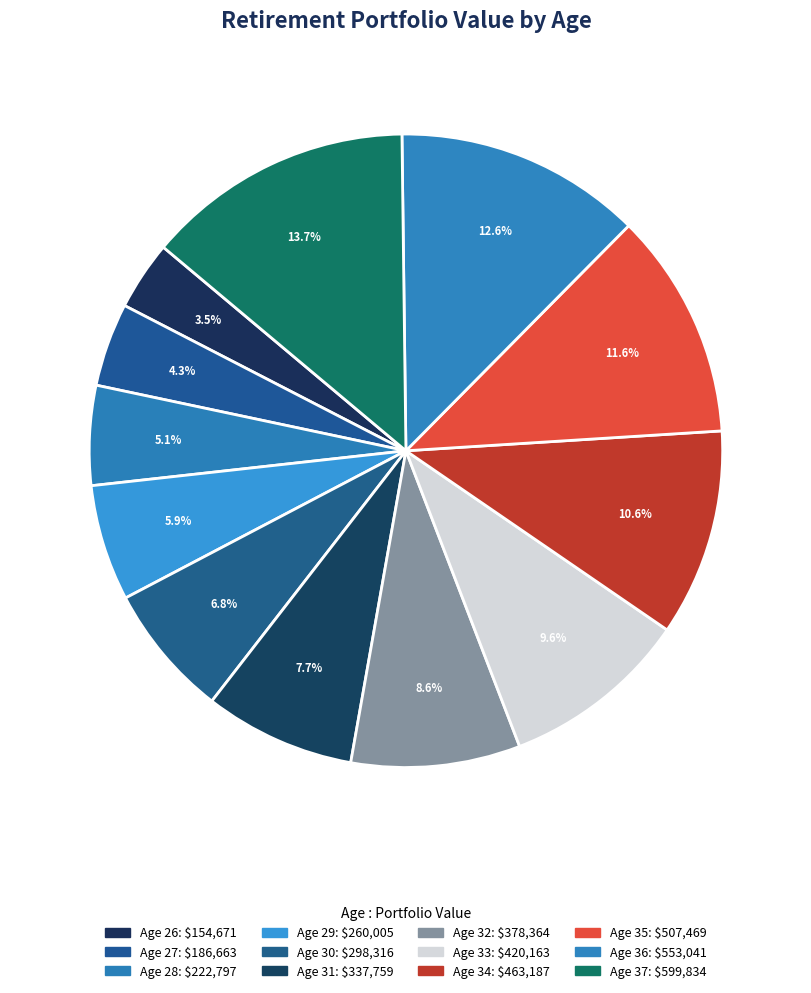

To the nearest percent, what is the average slice percentage?

8%